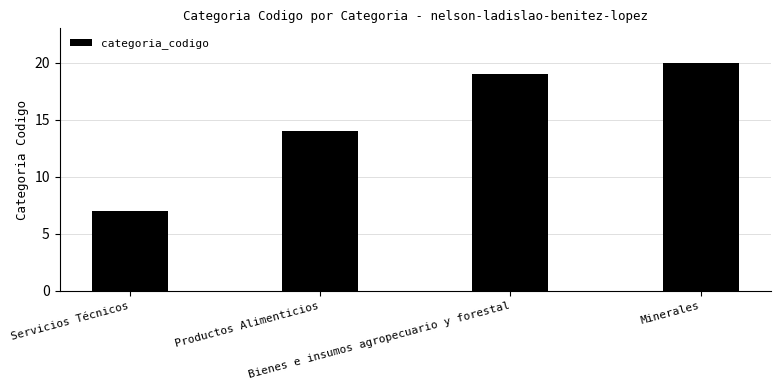

List the labels in order of value, smallest first.

Servicios Técnicos, Productos Alimenticios, Bienes e insumos agropecuario y forestal, Minerales